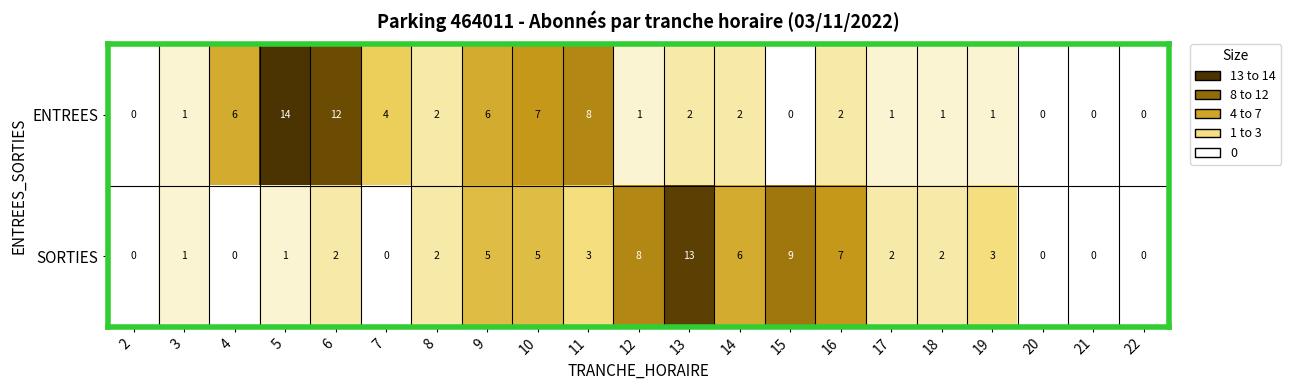

What is the difference between the maximum and minimum values in the SORTIES series?

13